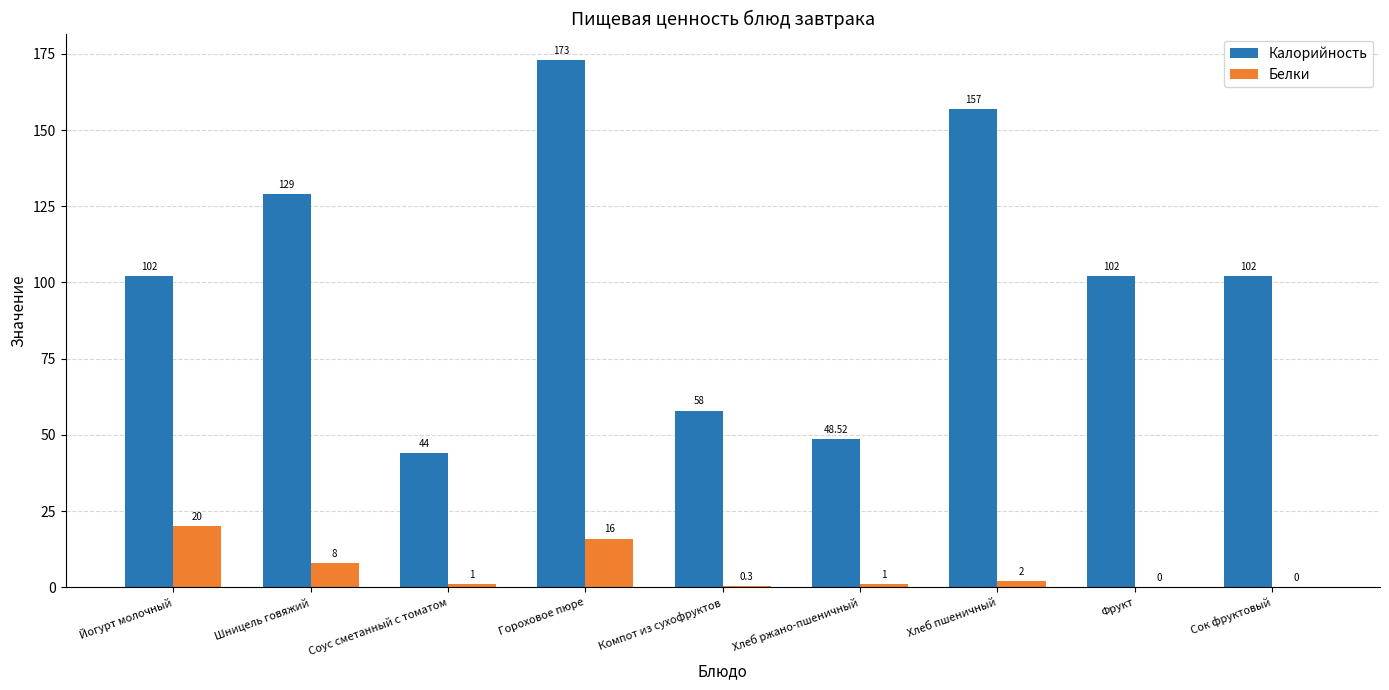

Which category has the highest value in the Калорийность series?

Гороховое пюре